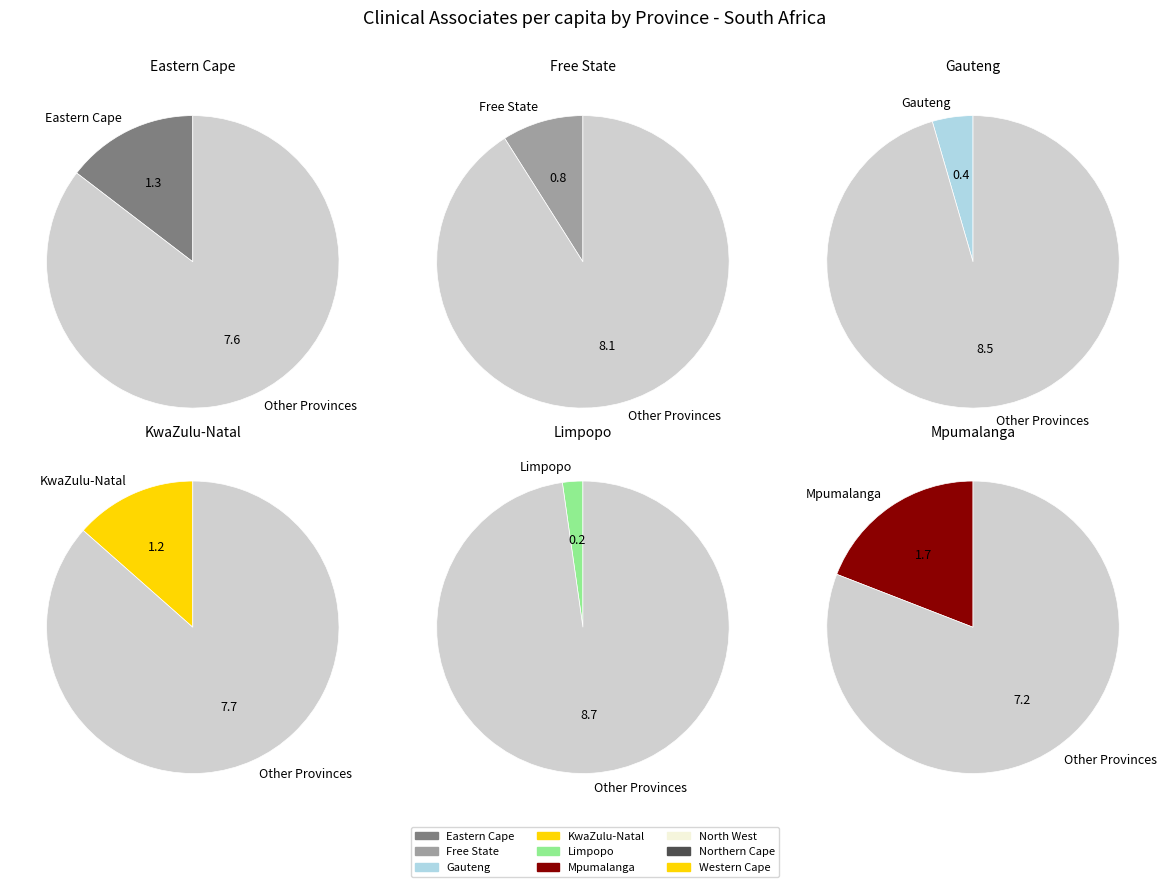

Count the number of slices in the pie.

9